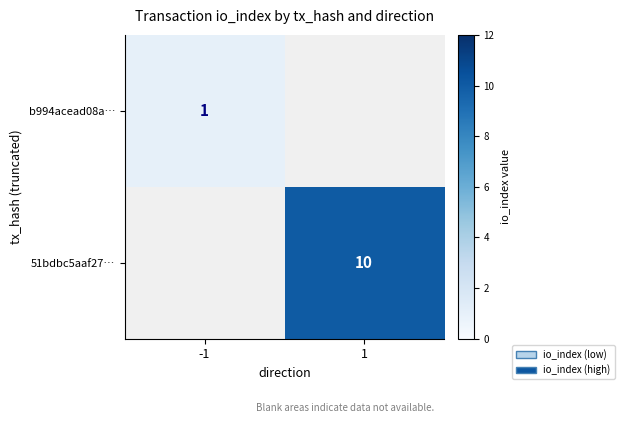

The b994acead08a… series shows 2 at -1. True or false?

False